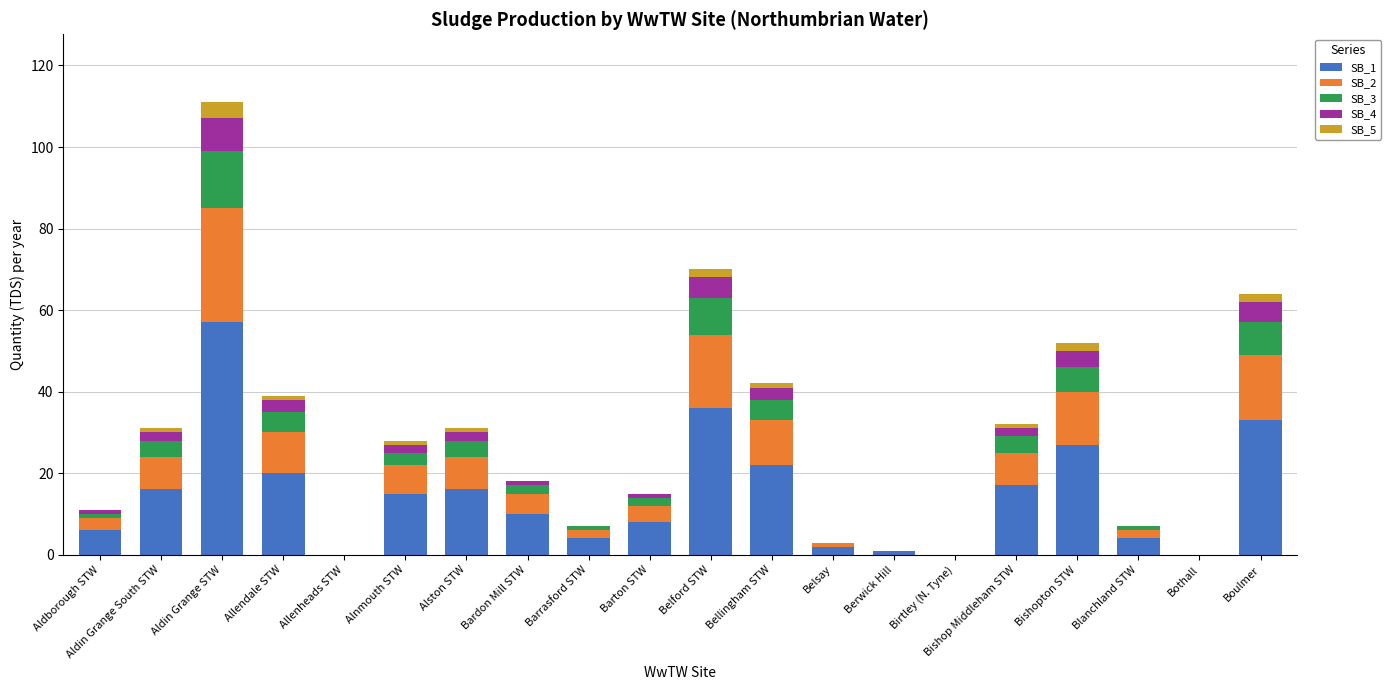

At which category is the sum across all series the highest?

Aldin Grange STW